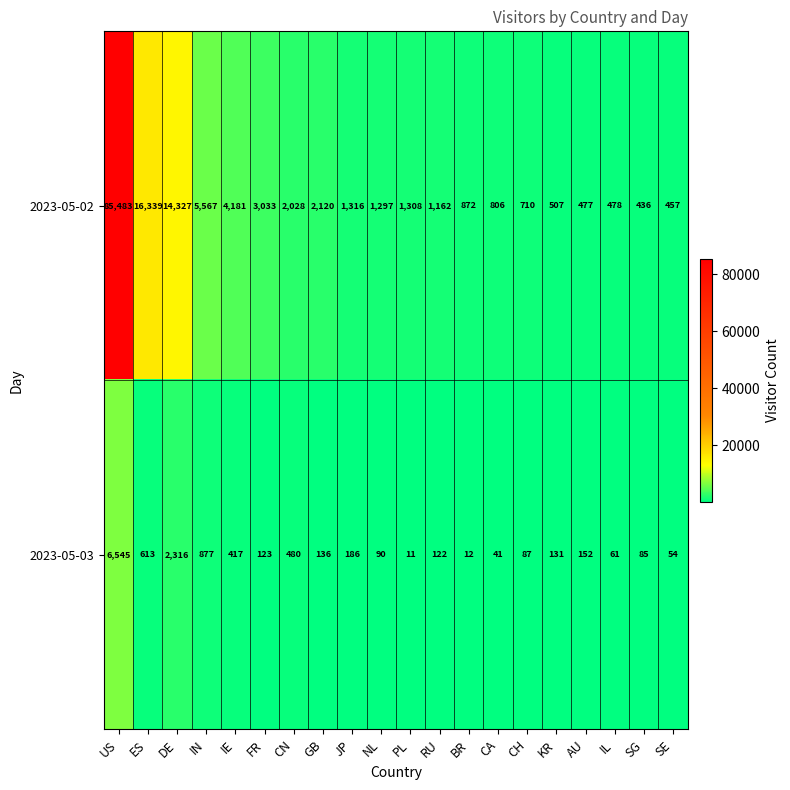

Which series has the largest total across all categories?

2023-05-02